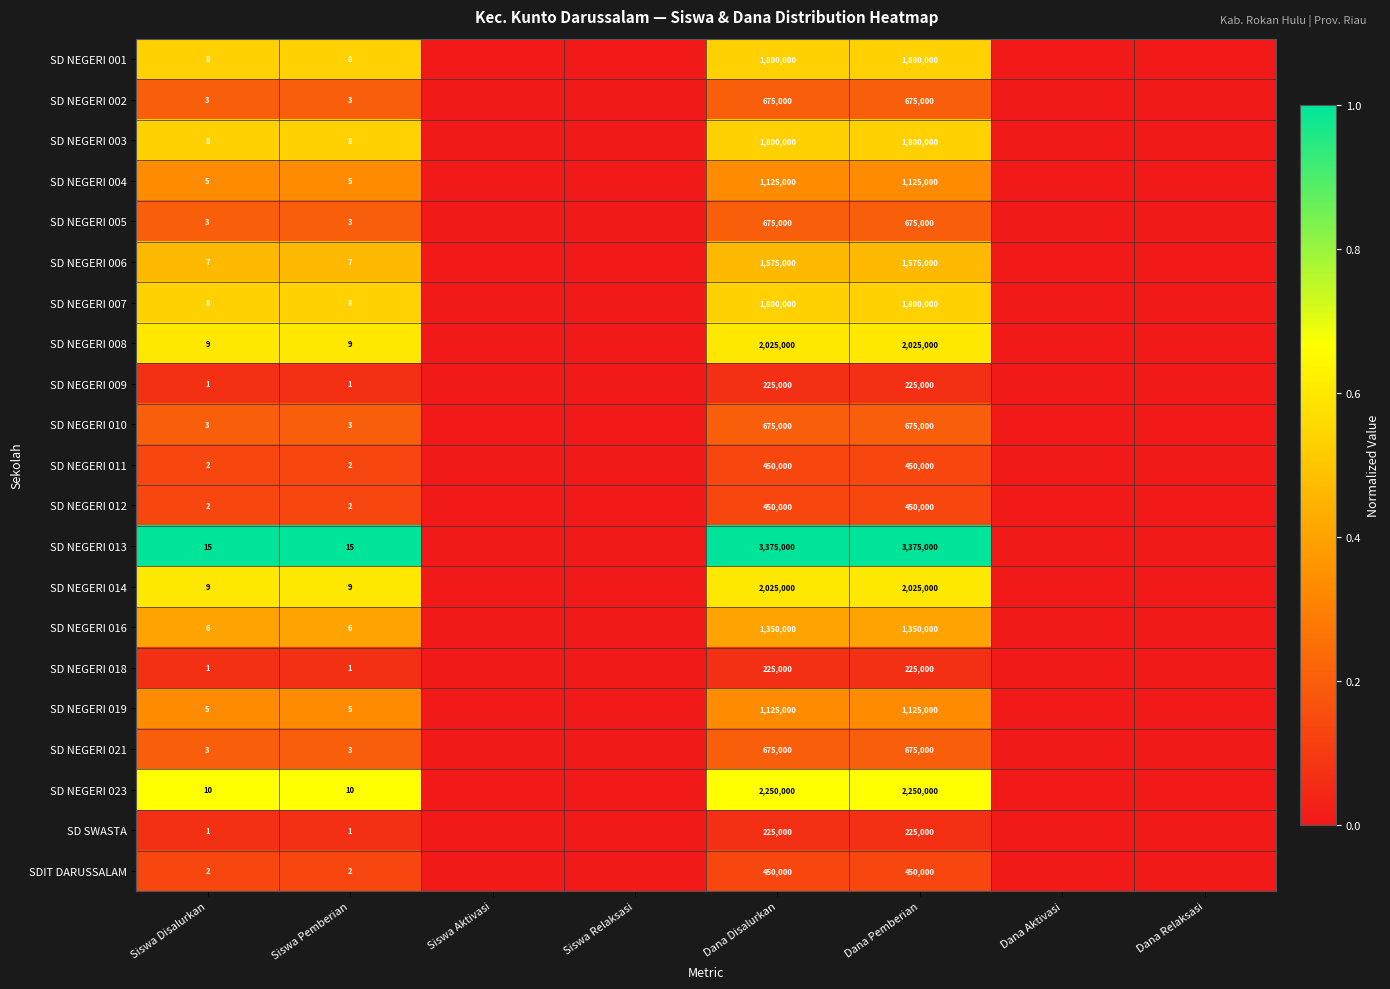

What is the difference between the highest and lowest values at Siswa Disalurkan?

14